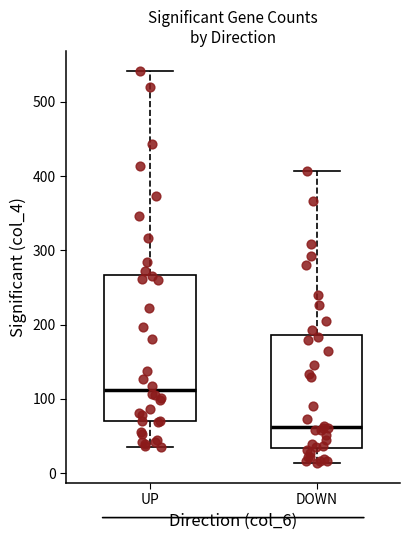

Which box's median line is the highest?

UP